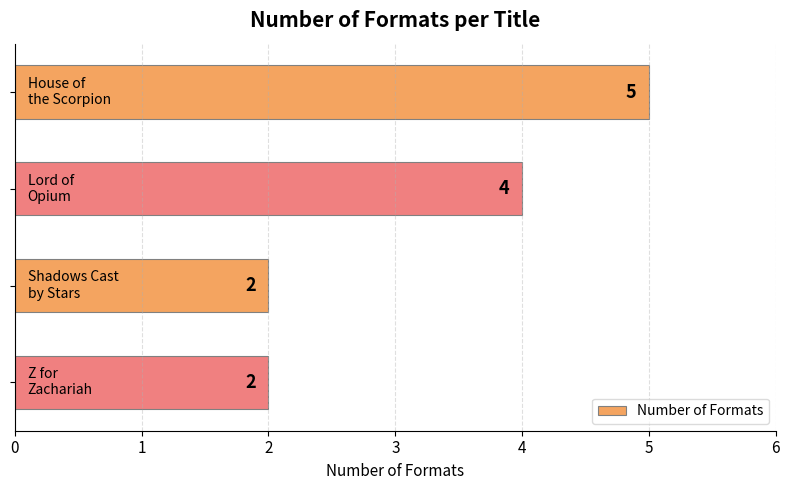

How many values are between 2 and 5?

4